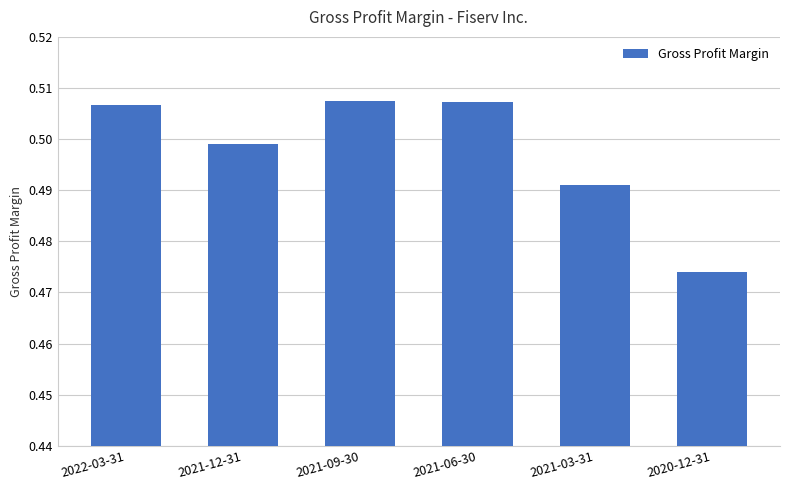

What is the label of the 5th bar from the left?

2021-03-31